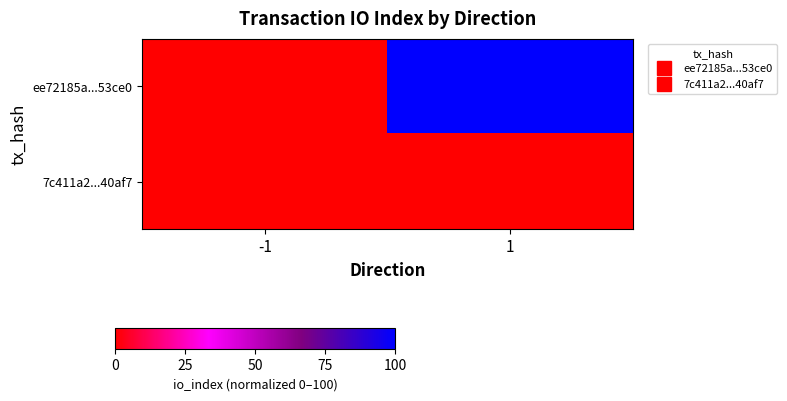

What is the total value across all series at 1?

100.4